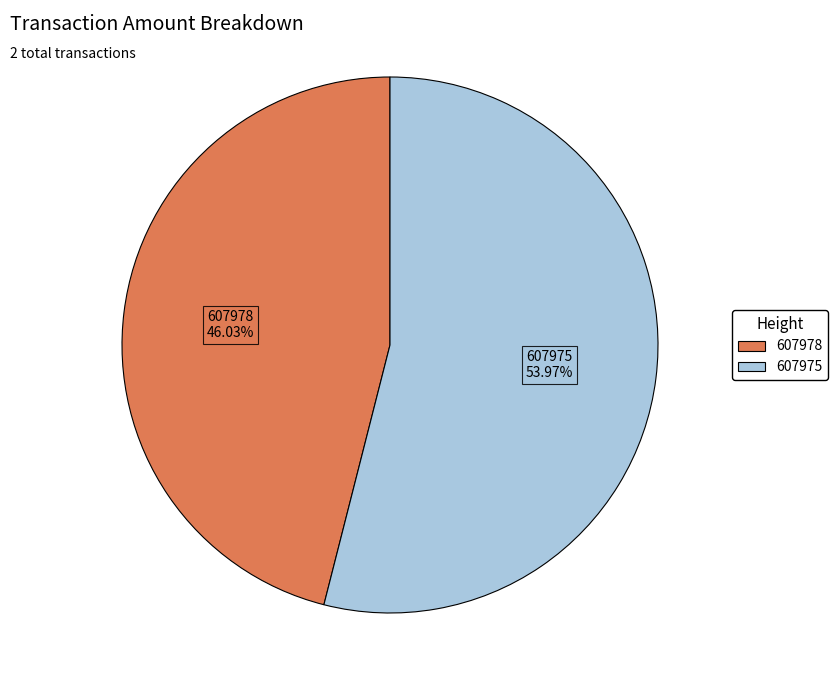

Is it true that 607975 is 54% of the pie?

True